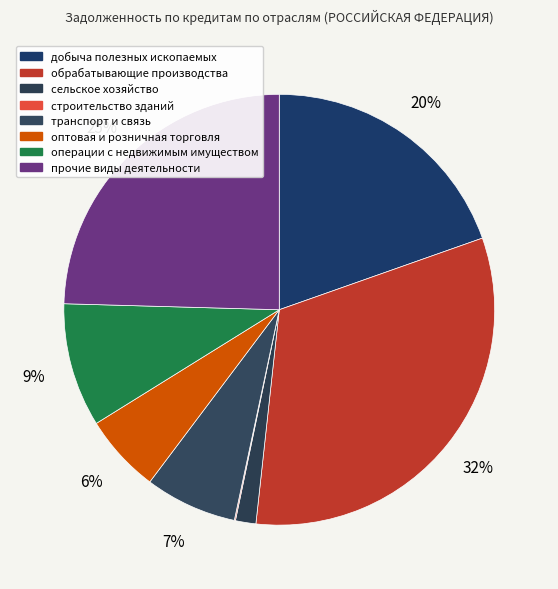

How many slices are in this pie chart?

8